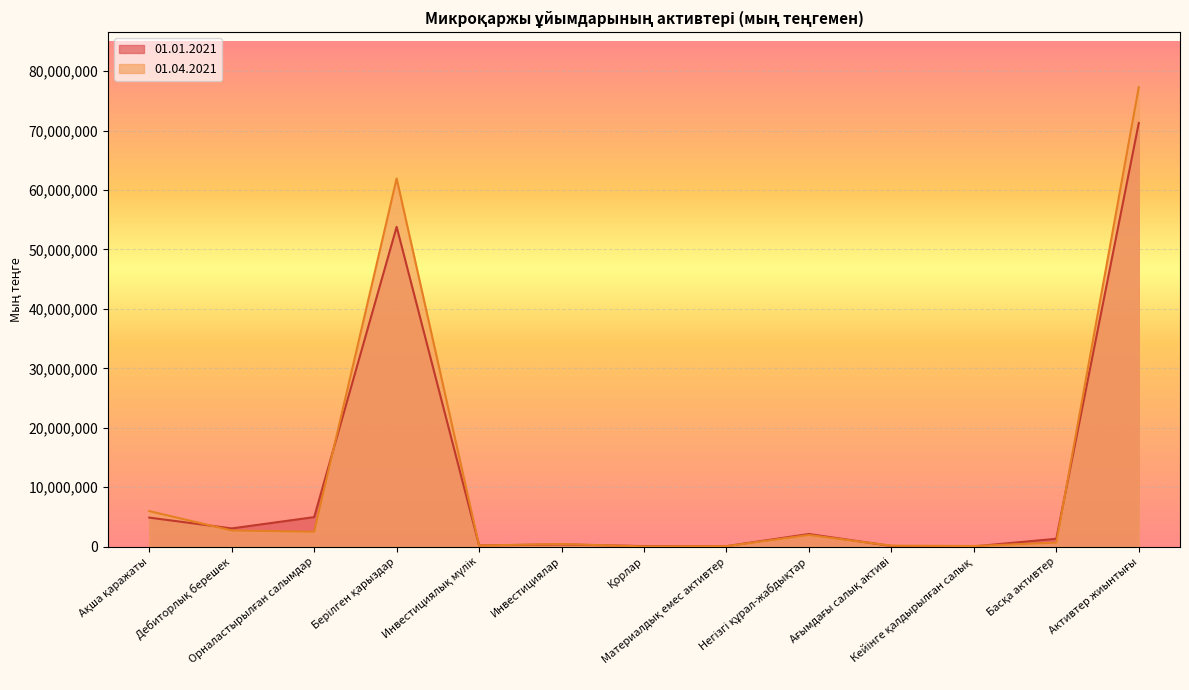

How many values in the 01.01.2021 series exceed 1338156?

6